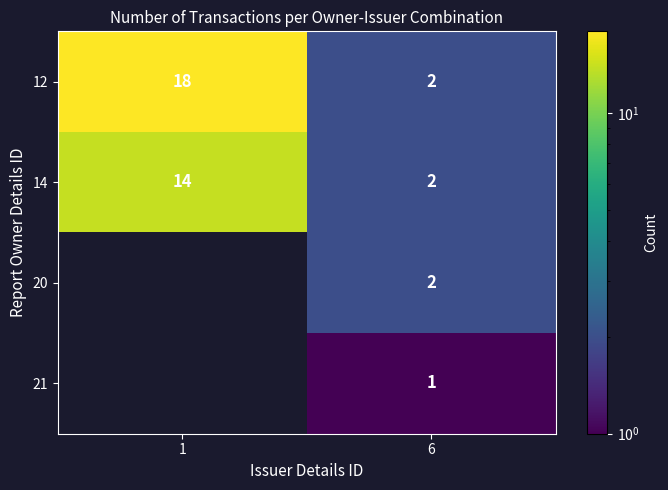

At which category does the chart reach its minimum across all series?

1